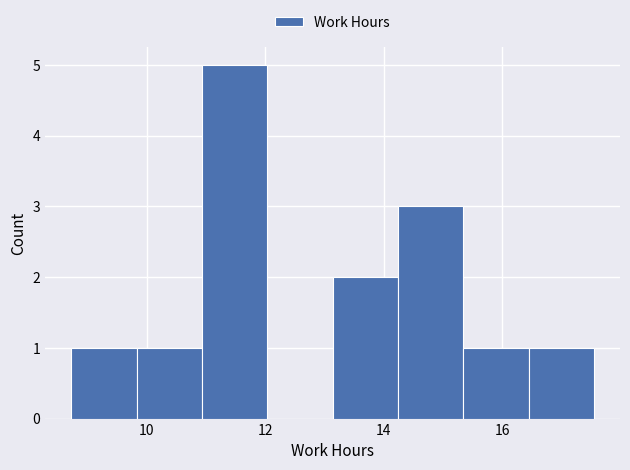

Reading left to right, list every bar in this chart as the range it spans on the x-axis followed by its height. Neither the bar edges nor the heights are printed on the chart, so give them approximately, as read against the axes.

8.8 to 9.8: 1
9.8 to 11.0: 1
11.0 to 12.0: 5
12.0 to 13.2: 0
13.2 to 14.2: 2
14.2 to 15.4: 3
15.4 to 16.4: 1
16.4 to 17.6: 1